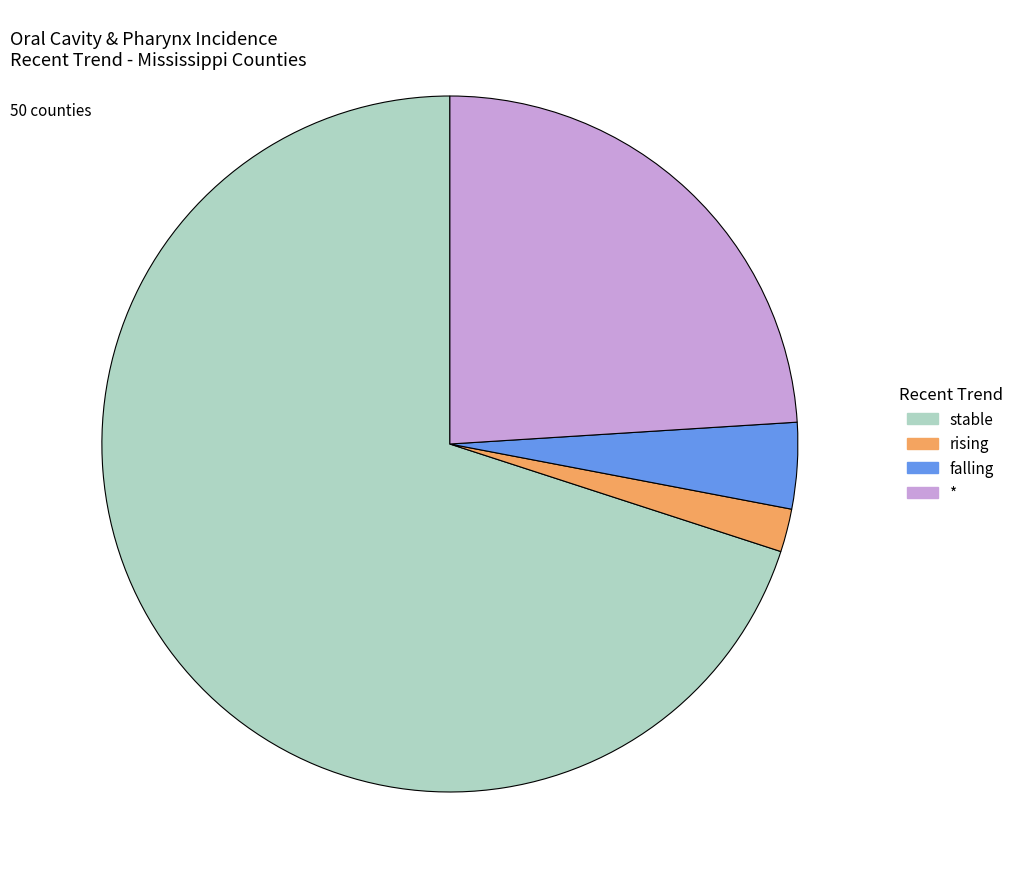

Between * and rising, which is larger?

*